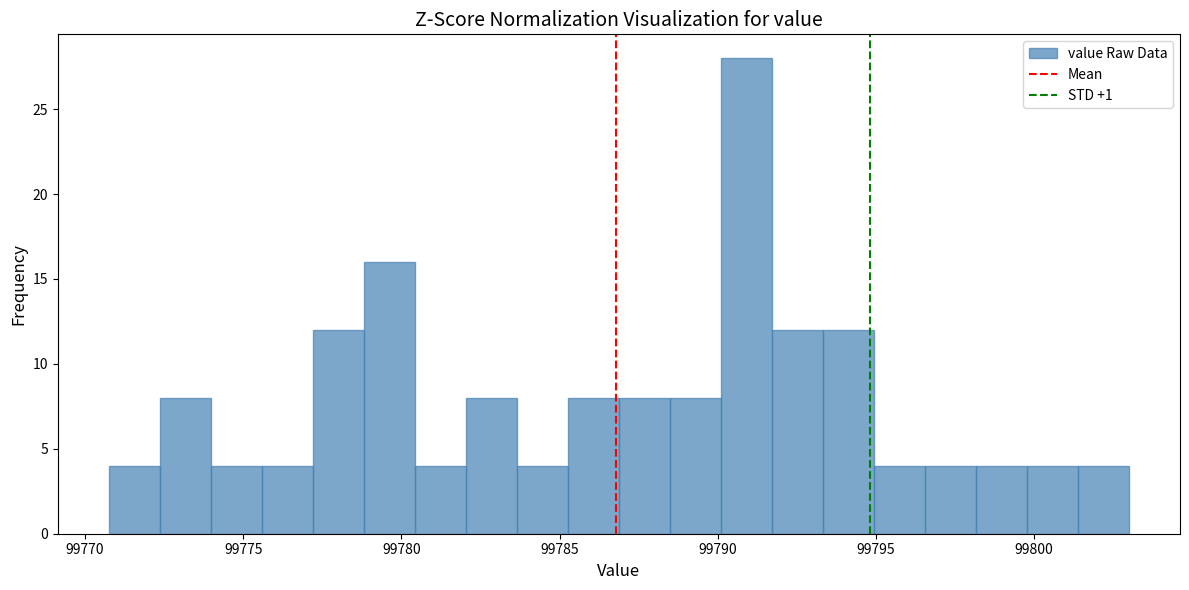

Around what value on the x-axis is the tallest bar? Give the approximate position of its centre, as read against the axis.

99791.0